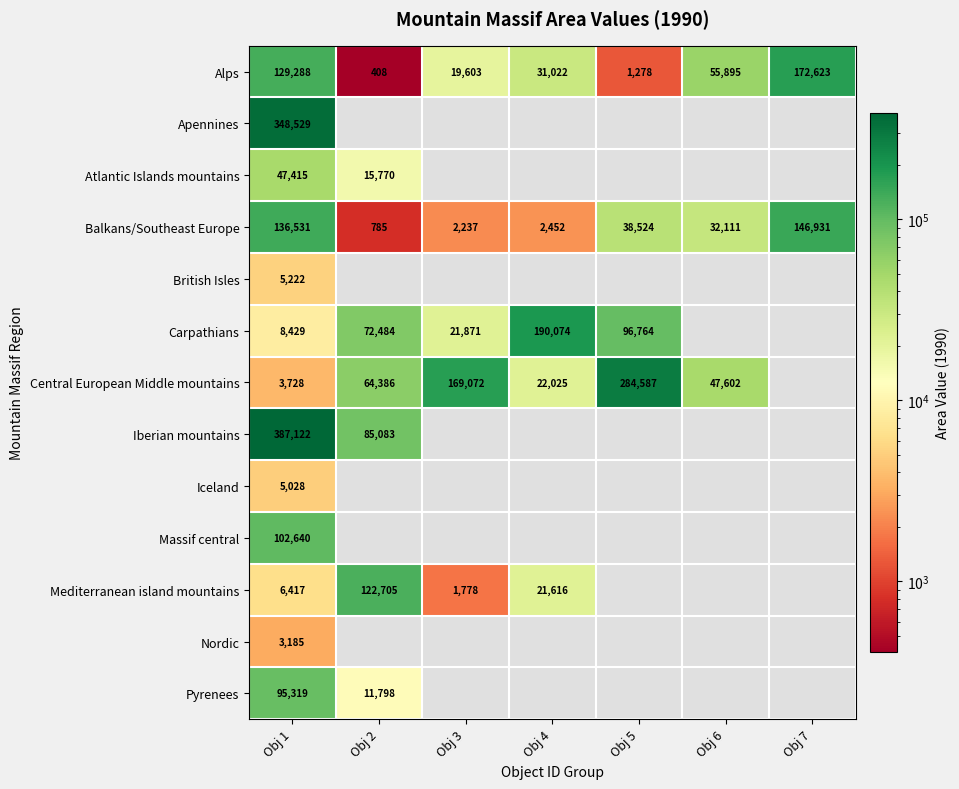

The Pyrenees series shows 29691 at Obj 1. True or false?

False